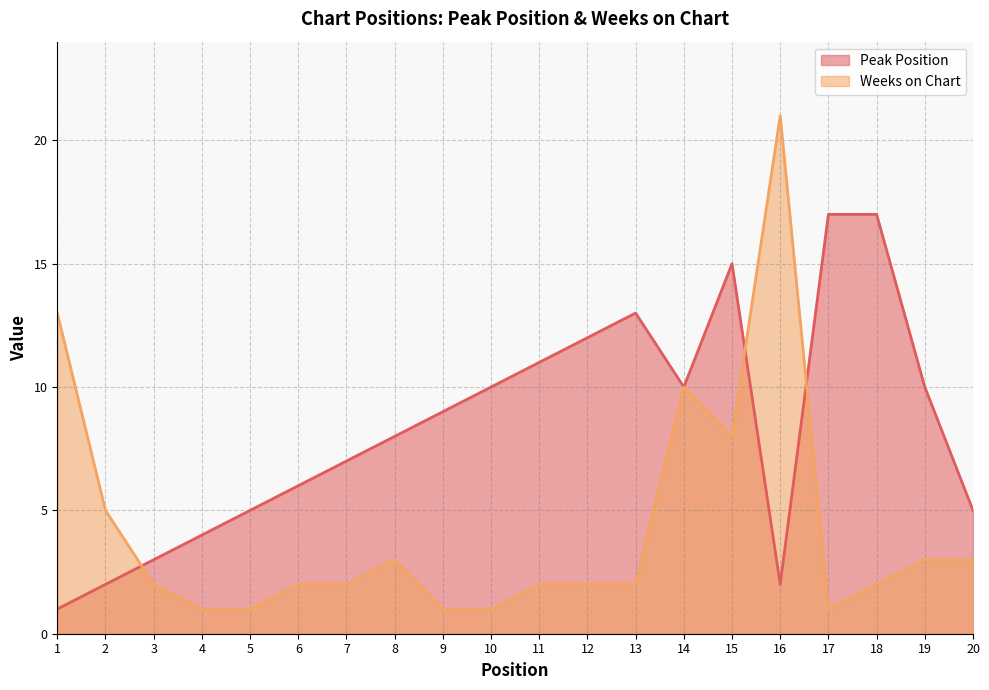

Which series has the largest total across all categories?

Peak Position